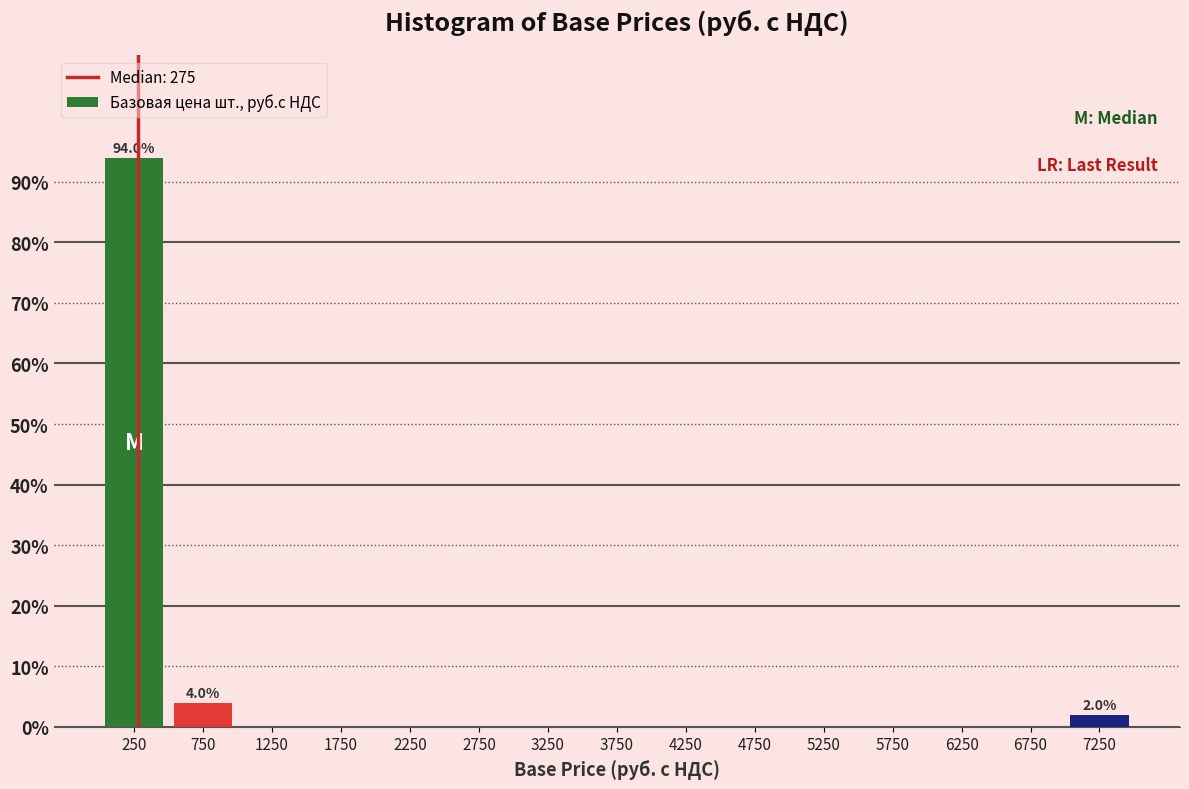

Over which range of the x-axis is the bar tallest?

0 to 500